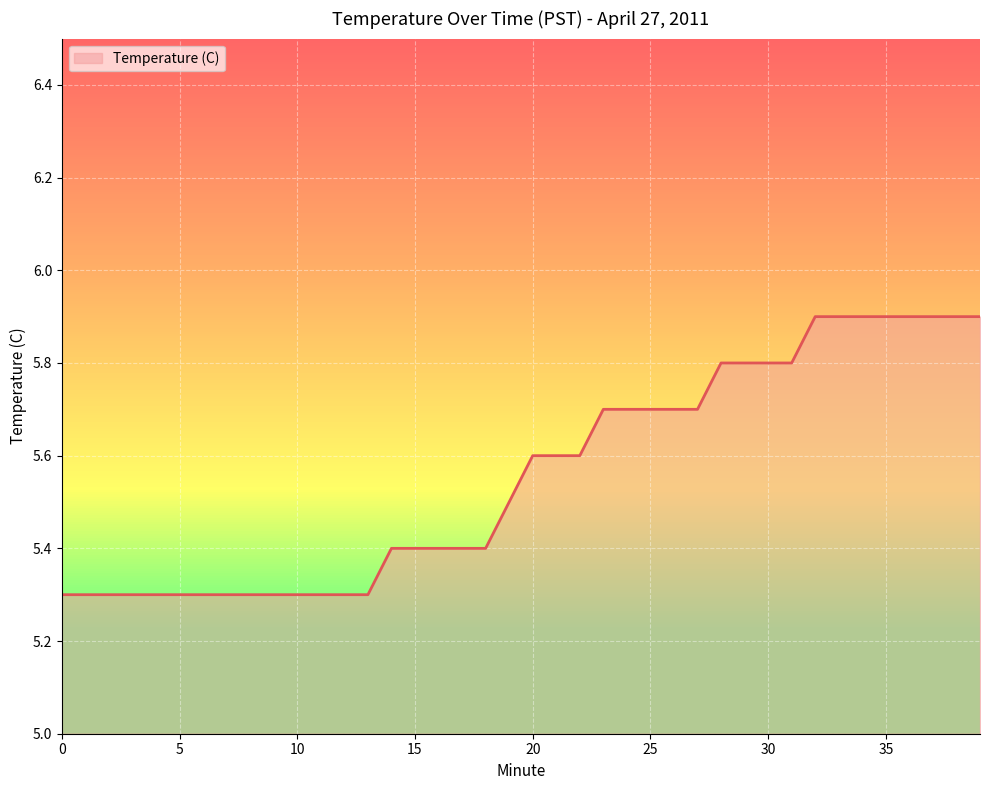

Rank the categories by value from highest to lowest.

32, 33, 34, 35, 36, 37, 38, 39, 28, 29, 30, 31, 23, 24, 25, 26, 27, 20, 21, 22, 19, 14, 15, 16, 17, 18, 0, 1, 2, 3, 4, 5, 6, 7, 8, 9, 10, 11, 12, 13